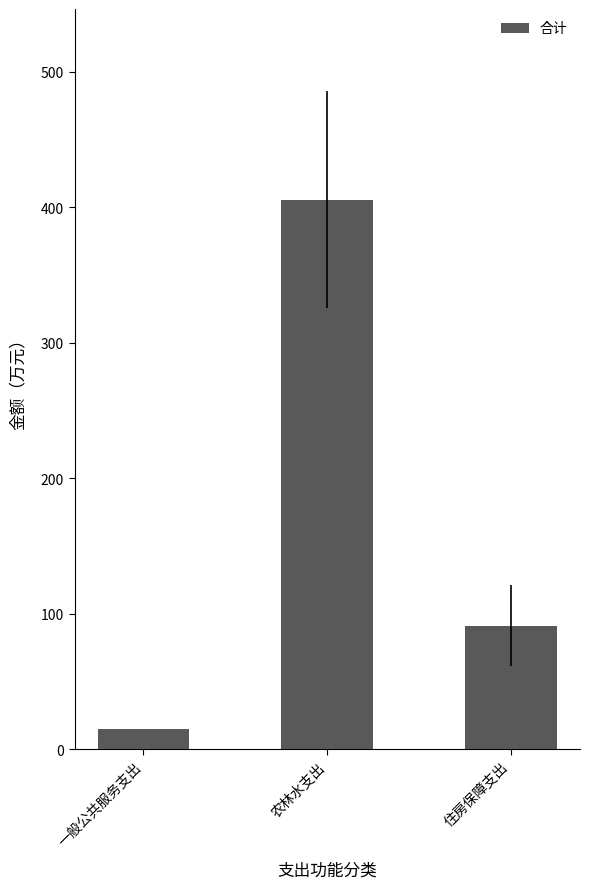

Does the chart contain stacked bars?

No